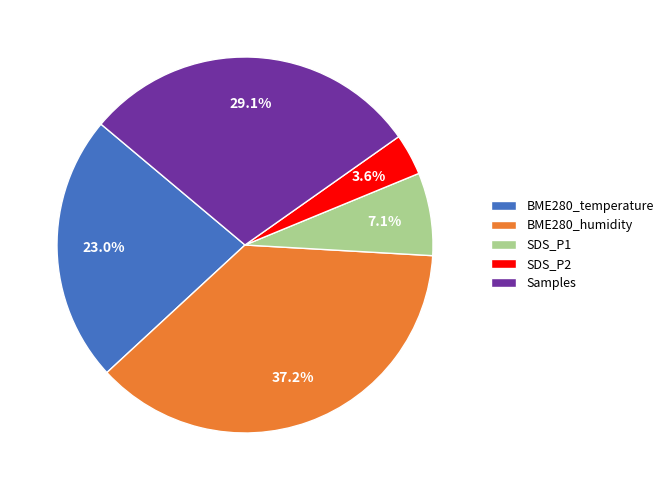

What is the largest slice in the pie chart?

BME280_humidity